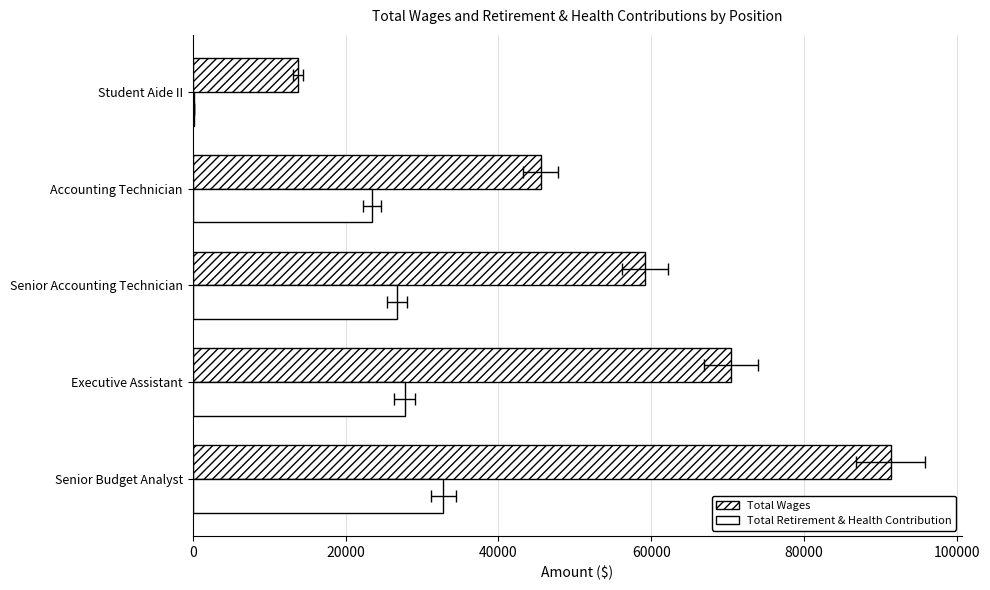

The value of Total Retirement & Health Contribution at Accounting Technician is 40243. True or false?

False